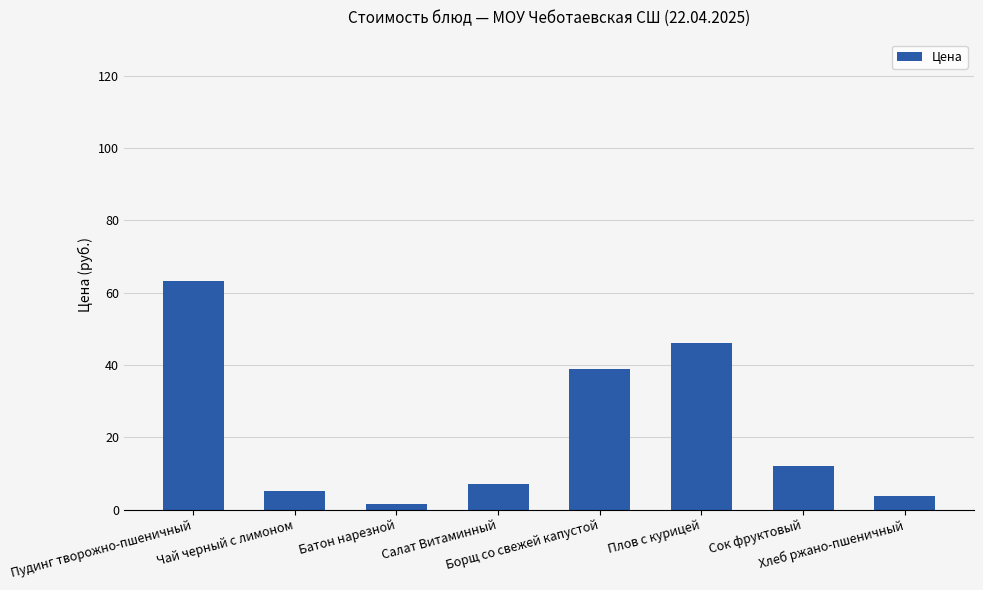

What is the average value?

22.2